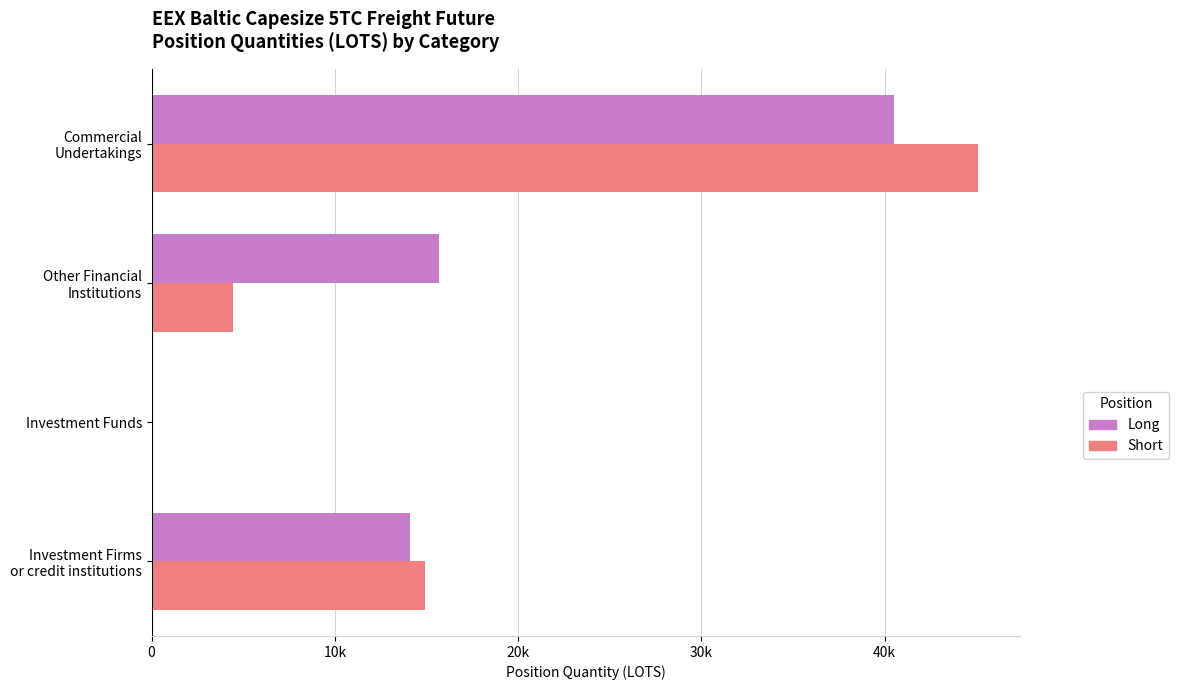

Rank the series by their average value, from lowest to highest.

Short, Long